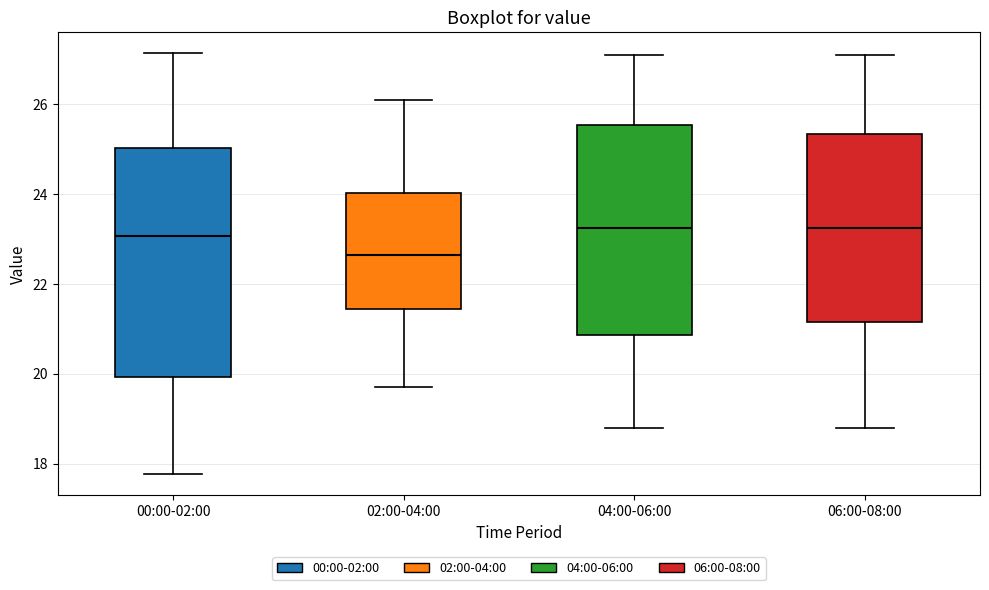

Reading left to right, transcribe this box plot: for each box, give where its median line is, the range the box spans, and where its two whiskers end, as read against the y-axis. The values are not printed on the chart, so give them approximately, as read against the axis.

00:00-02:00: median 23.0, box 20.0 to 25.0, whiskers 17.8 to 27.2
02:00-04:00: median 22.6, box 21.4 to 24.0, whiskers 19.8 to 26.2
04:00-06:00: median 23.2, box 20.8 to 25.6, whiskers 18.8 to 27.2
06:00-08:00: median 23.2, box 21.2 to 25.4, whiskers 18.8 to 27.2